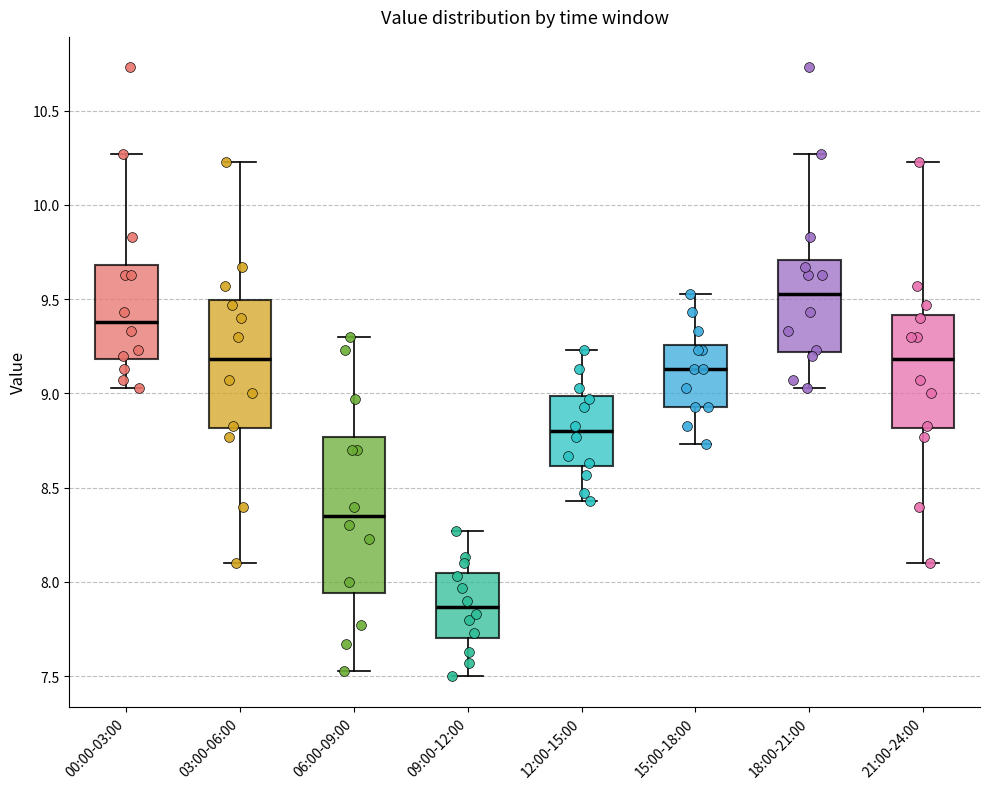

Reading left to right, transcribe this box plot: for each box, give where its median line is, the range the box spans, and where its two whiskers end, as read against the y-axis. The values are not printed on the chart, so give them approximately, as read against the axis.

00:00-03:00: median 9.40, box 9.20 to 9.70, whiskers 9.05 to 10.25
03:00-06:00: median 9.20, box 8.80 to 9.50, whiskers 8.10 to 10.25
06:00-09:00: median 8.35, box 7.95 to 8.75, whiskers 7.55 to 9.30
09:00-12:00: median 7.85, box 7.70 to 8.05, whiskers 7.50 to 8.25
12:00-15:00: median 8.80, box 8.60 to 9.00, whiskers 8.45 to 9.25
15:00-18:00: median 9.15, box 8.95 to 9.25, whiskers 8.75 to 9.55
18:00-21:00: median 9.55, box 9.20 to 9.70, whiskers 9.05 to 10.25
21:00-24:00: median 9.20, box 8.80 to 9.40, whiskers 8.10 to 10.25